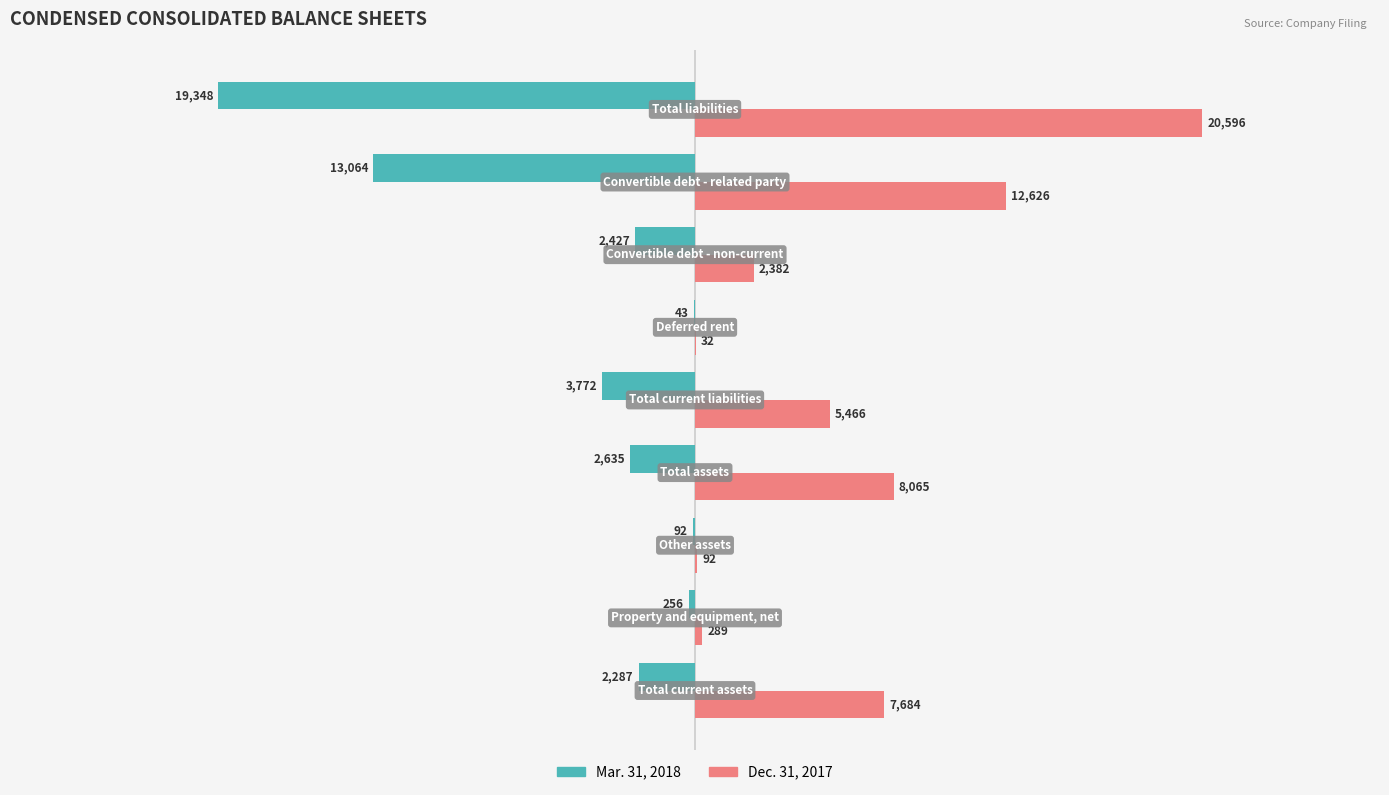

Which series has the largest total across all categories?

Dec. 31, 2017